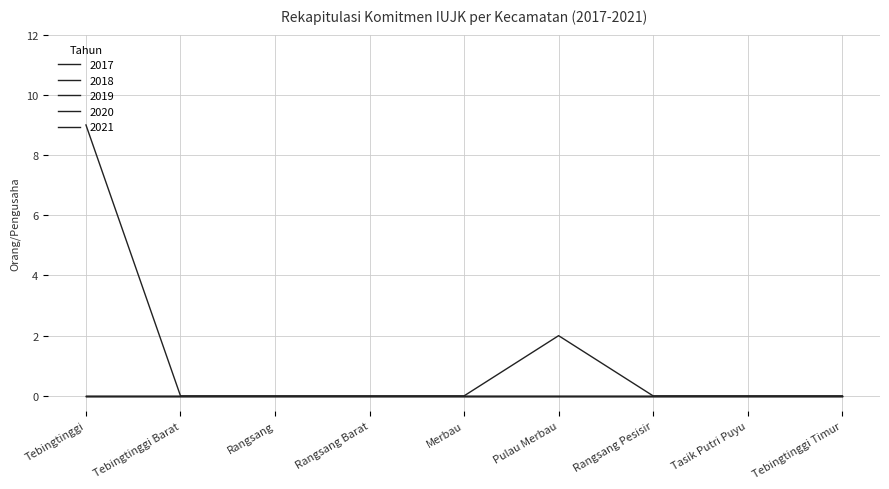

Does the chart have visible grid lines?

Yes